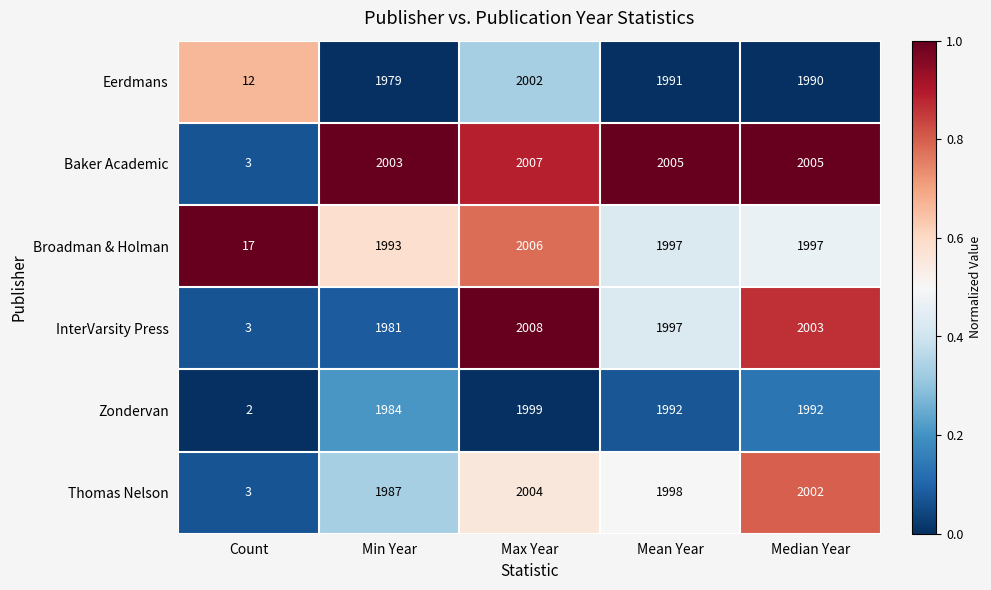

Reading left to right, transcribe all the data shown in this chart.

Eerdmans: Count=12	Min Year=1979	Max Year=2002	Mean Year=1991	Median Year=1990
Baker Academic: Count=3	Min Year=2003	Max Year=2007	Mean Year=2005	Median Year=2005
Broadman & Holman: Count=17	Min Year=1993	Max Year=2006	Mean Year=1997	Median Year=1997
InterVarsity Press: Count=3	Min Year=1981	Max Year=2008	Mean Year=1997	Median Year=2003
Zondervan: Count=2	Min Year=1984	Max Year=1999	Mean Year=1992	Median Year=1992
Thomas Nelson: Count=3	Min Year=1987	Max Year=2004	Mean Year=1998	Median Year=2002